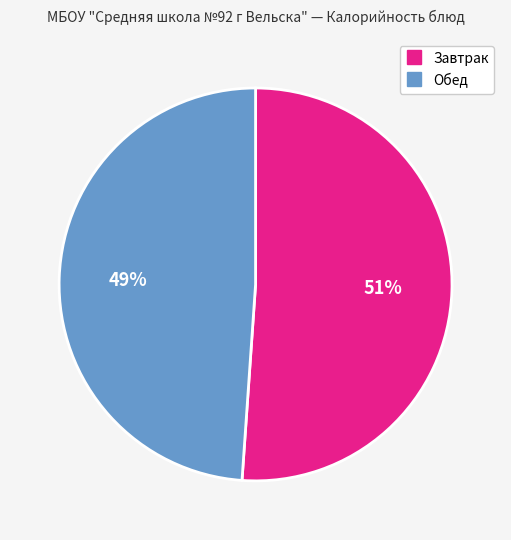

To the nearest percent, what is the difference between the largest and smallest slice percentages?

2%